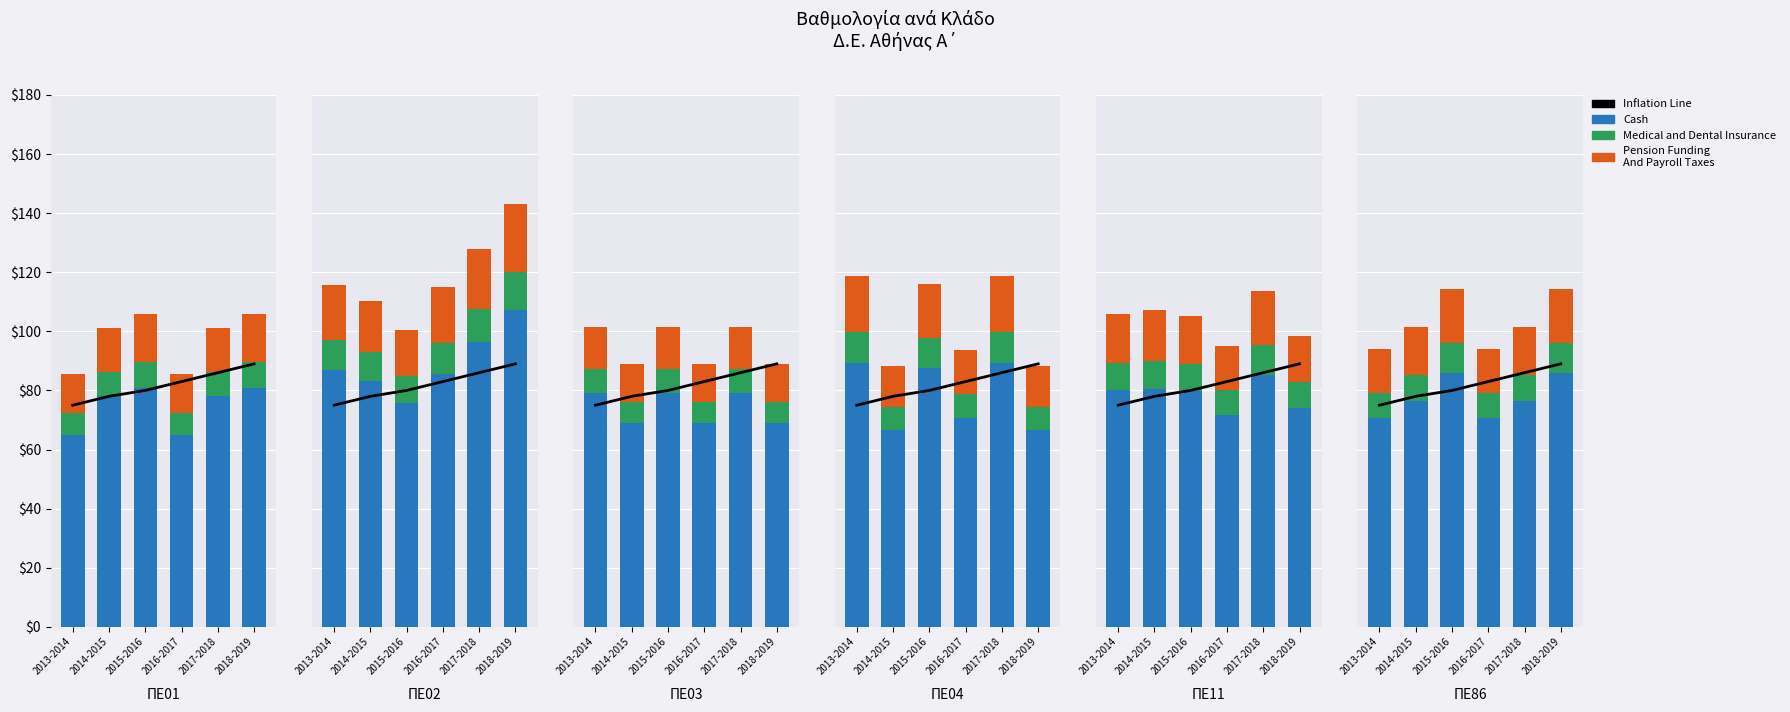

At which category is the sum across all series the highest?

2018-2019